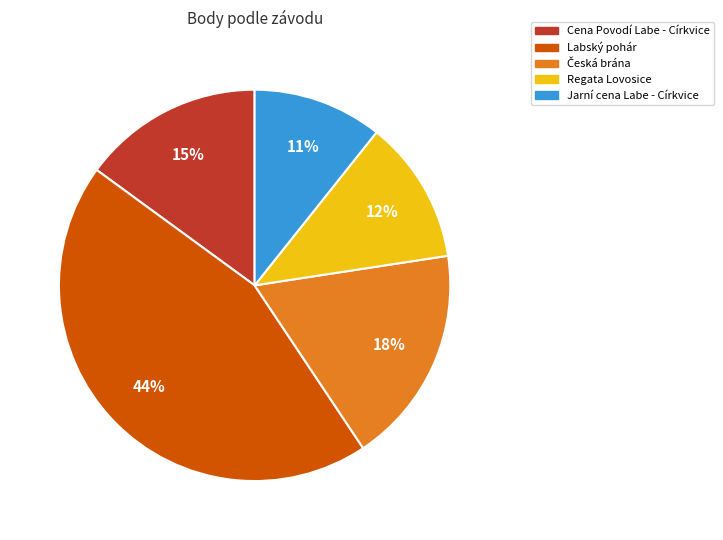

To the nearest percent, what is the average slice percentage?

20%